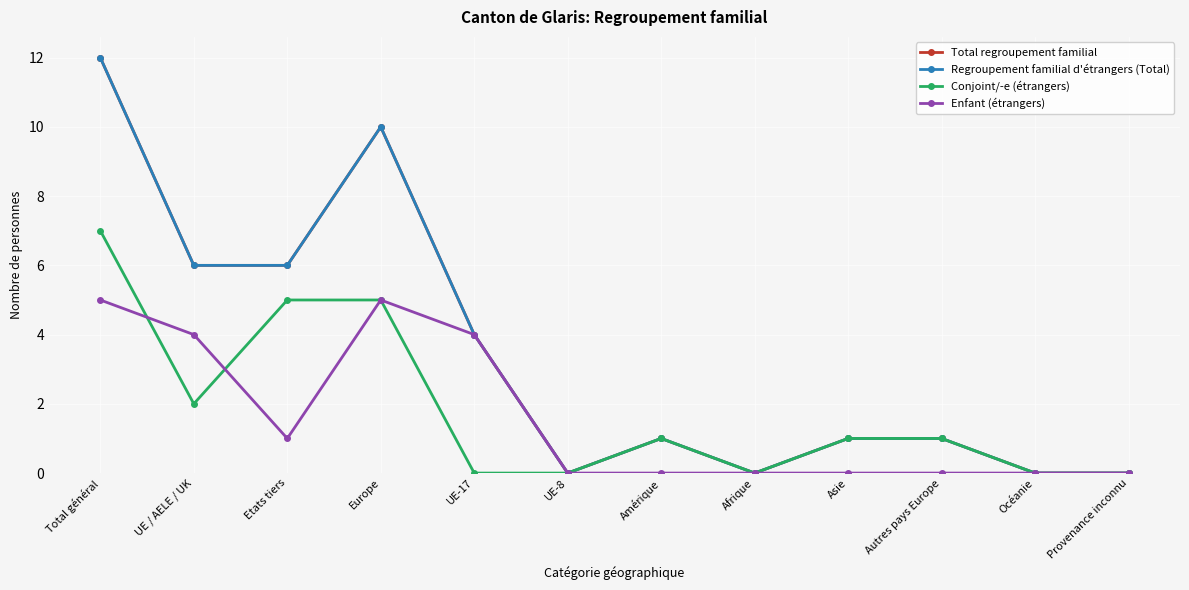

What is the total value across all series at UE / AELE / UK?

18